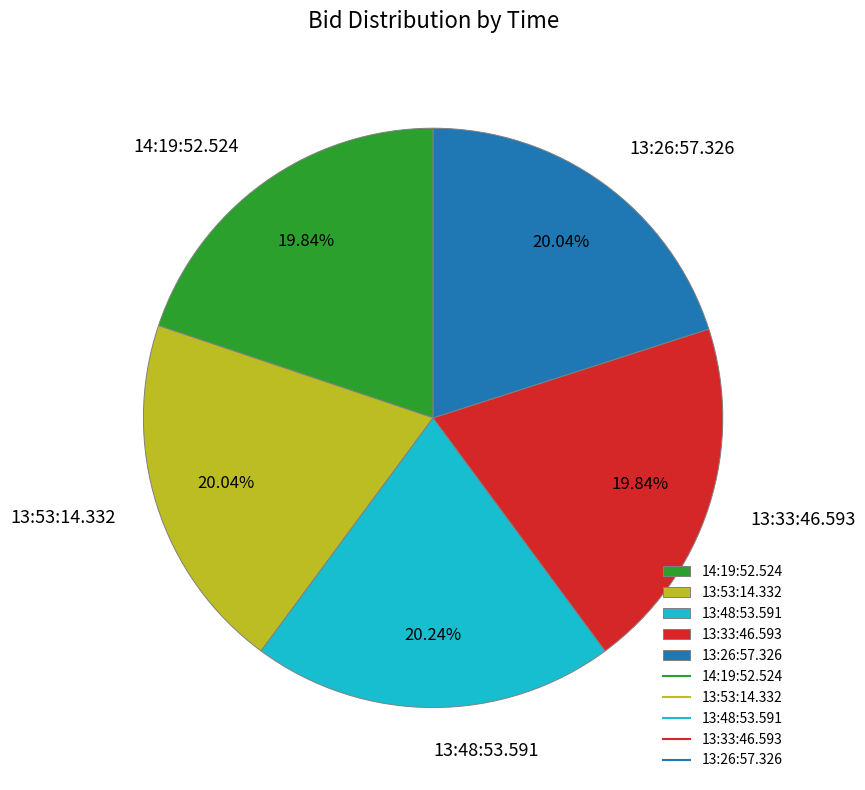

Is there any slice that represents more than half of the pie?

No